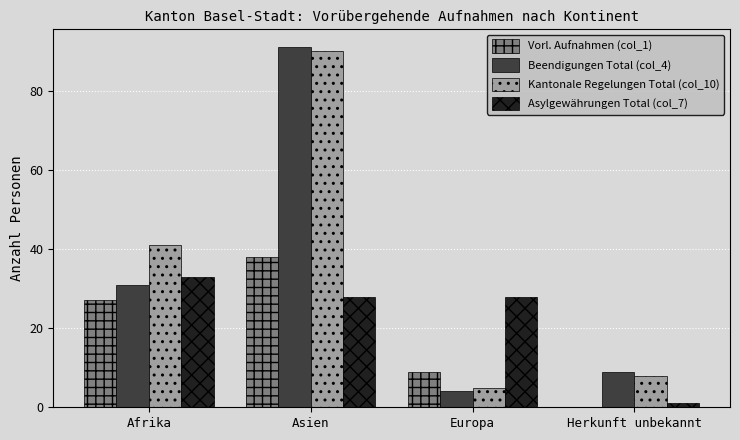

What is the greatest value displayed?

91